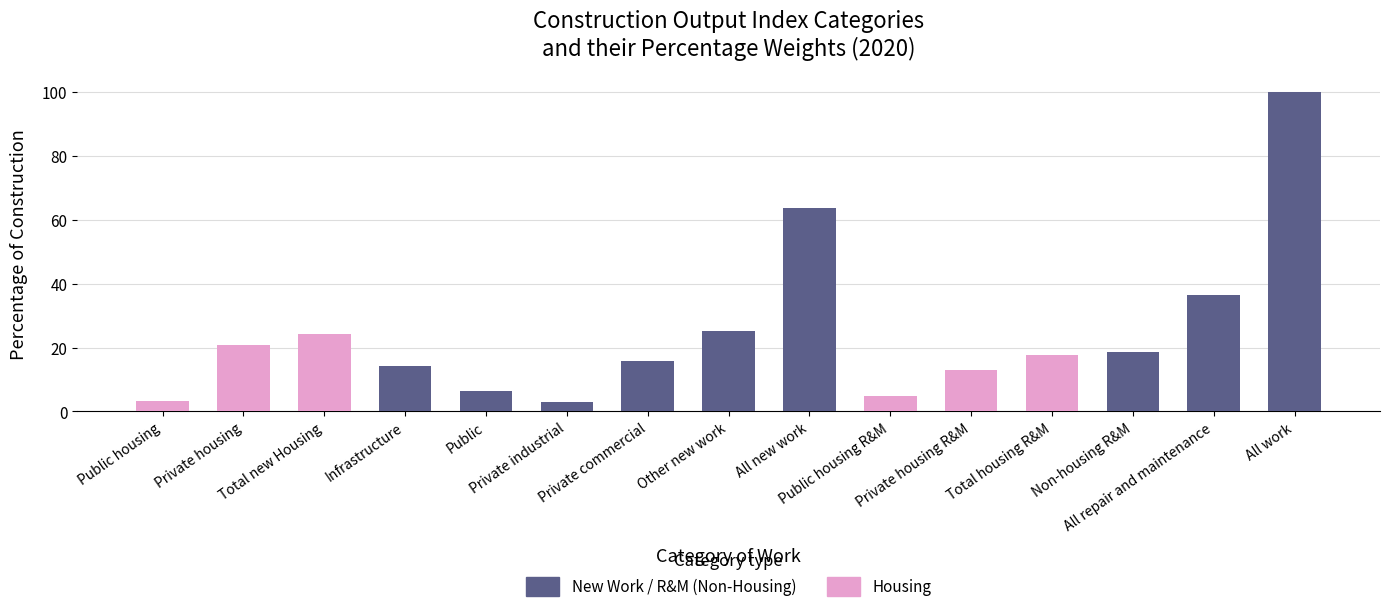

True or false: the data shows 29.0 at Private housing.

False